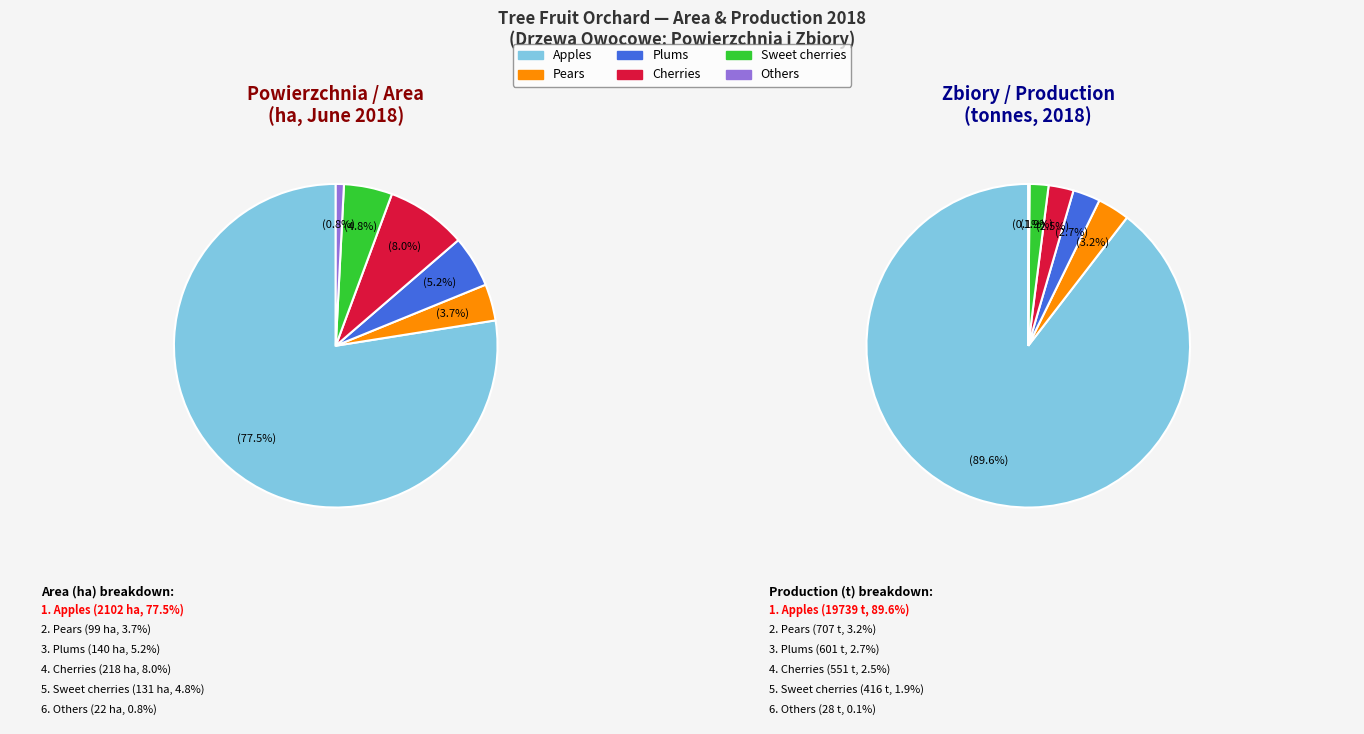

To the nearest percent, what is the difference between the largest and smallest slice percentages?

89%